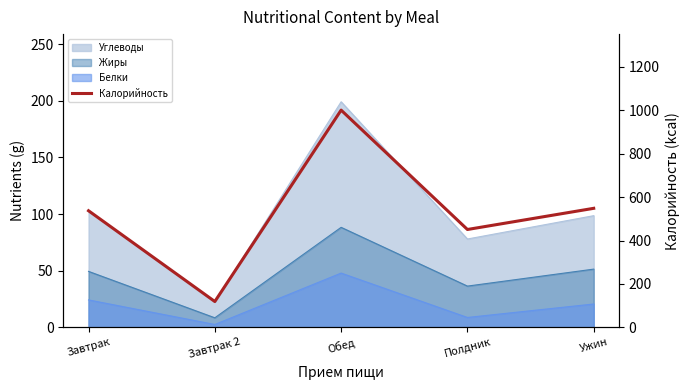

What is the difference between the second highest and second lowest values?

97.6